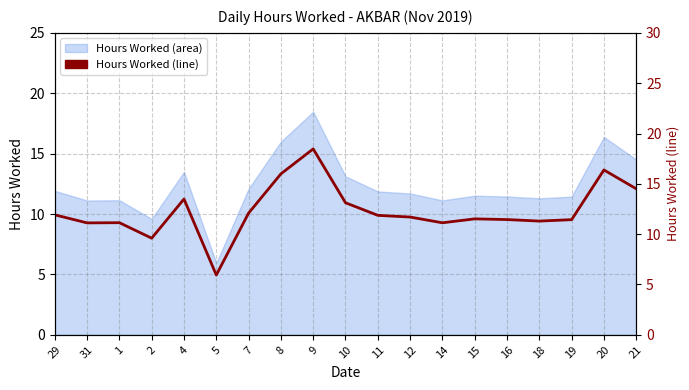

Which label corresponds to the largest value in the chart?

9